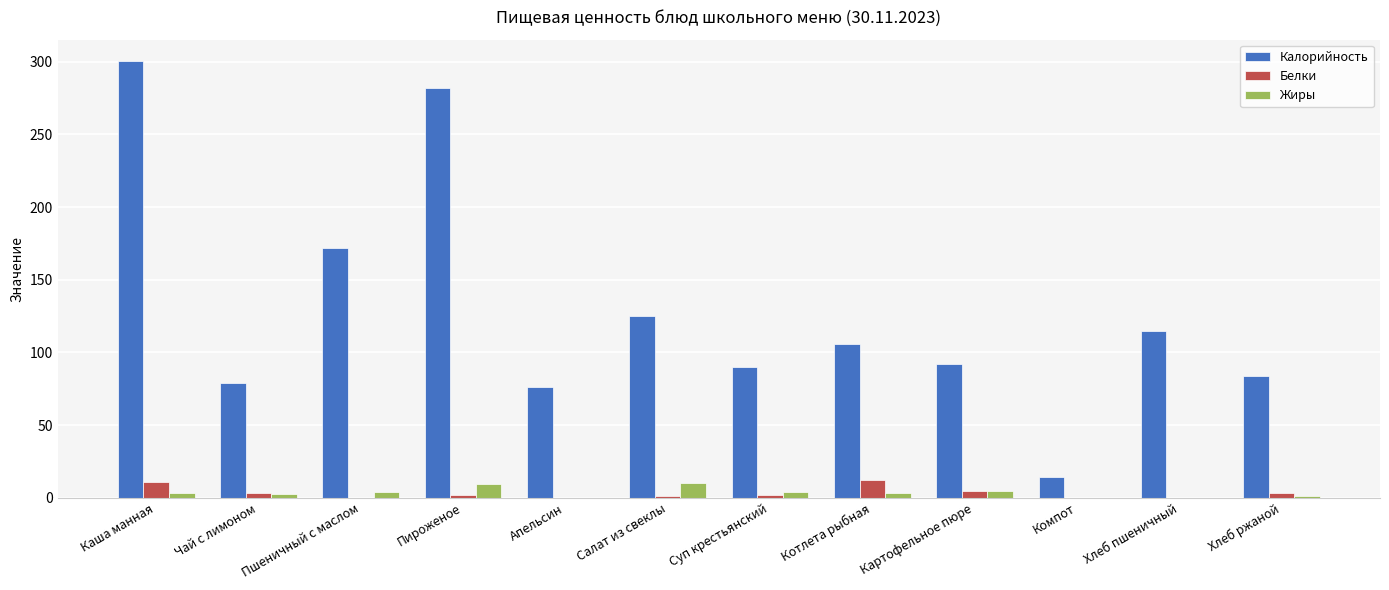

At which category is the sum across all series the highest?

Каша манная